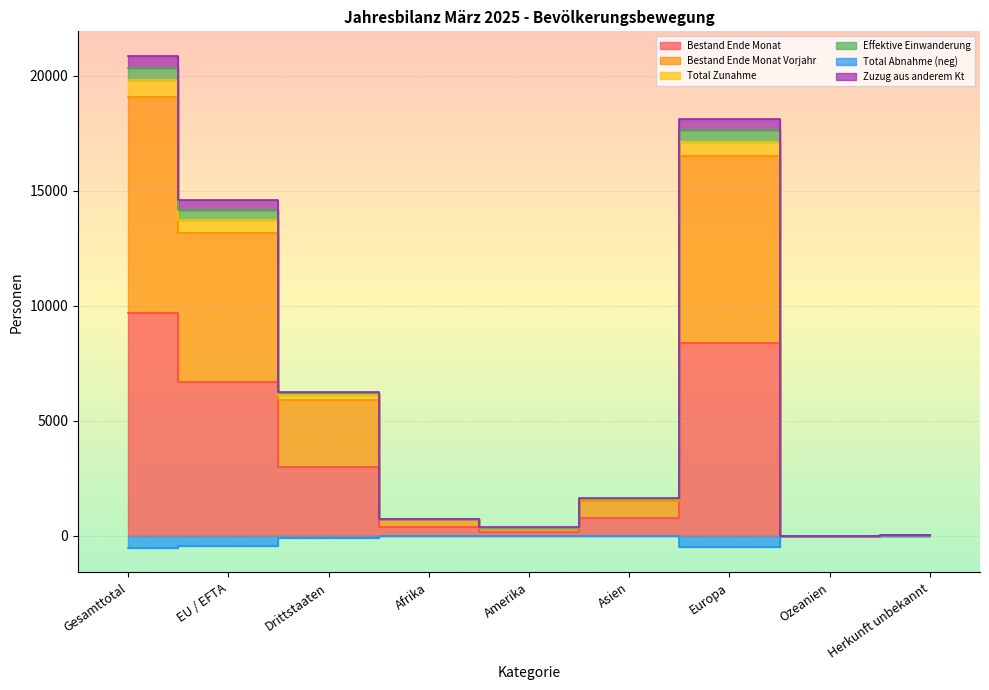

In Bestand Ende Monat, how many points are higher than both neighbors (excluding endpoints)?

1